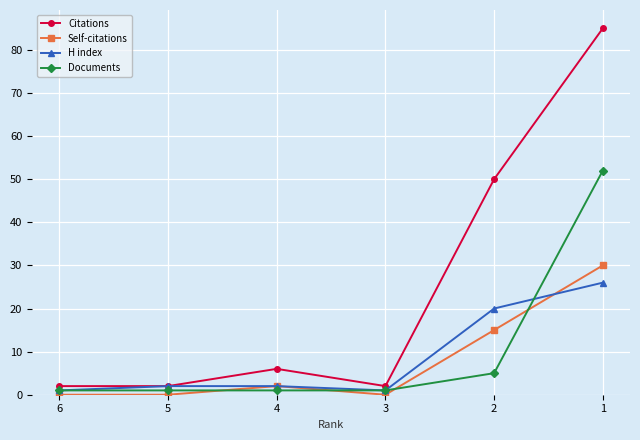

List the series in order of their peak value, highest first.

Citations, Documents, Self-citations, H index